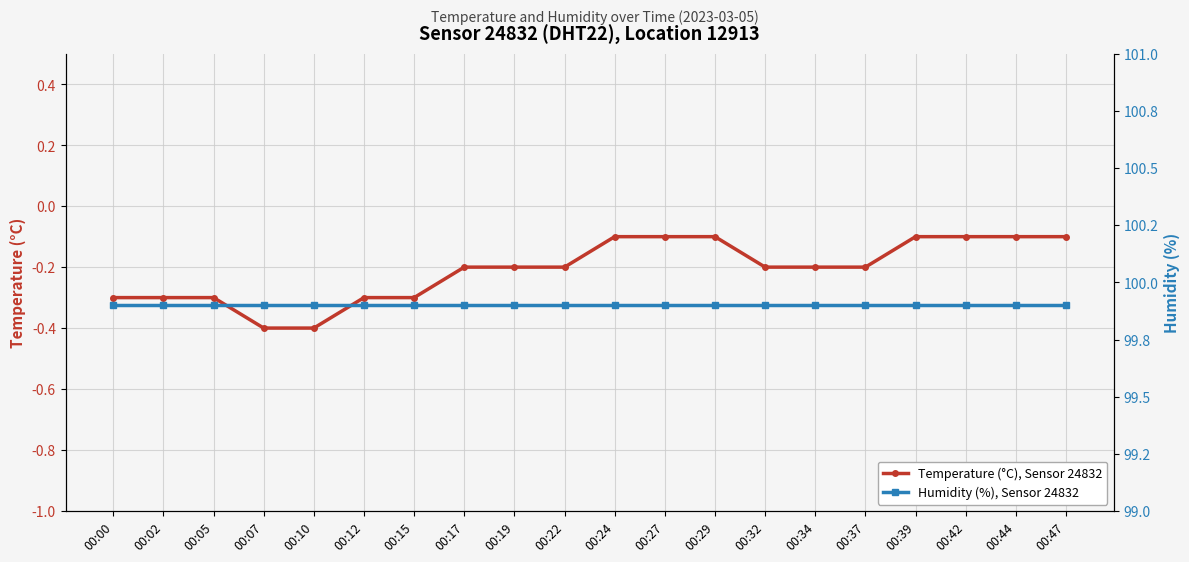

What is the difference between the maximum and minimum values in the Temperature (°C), Sensor 24832 series?

0.3